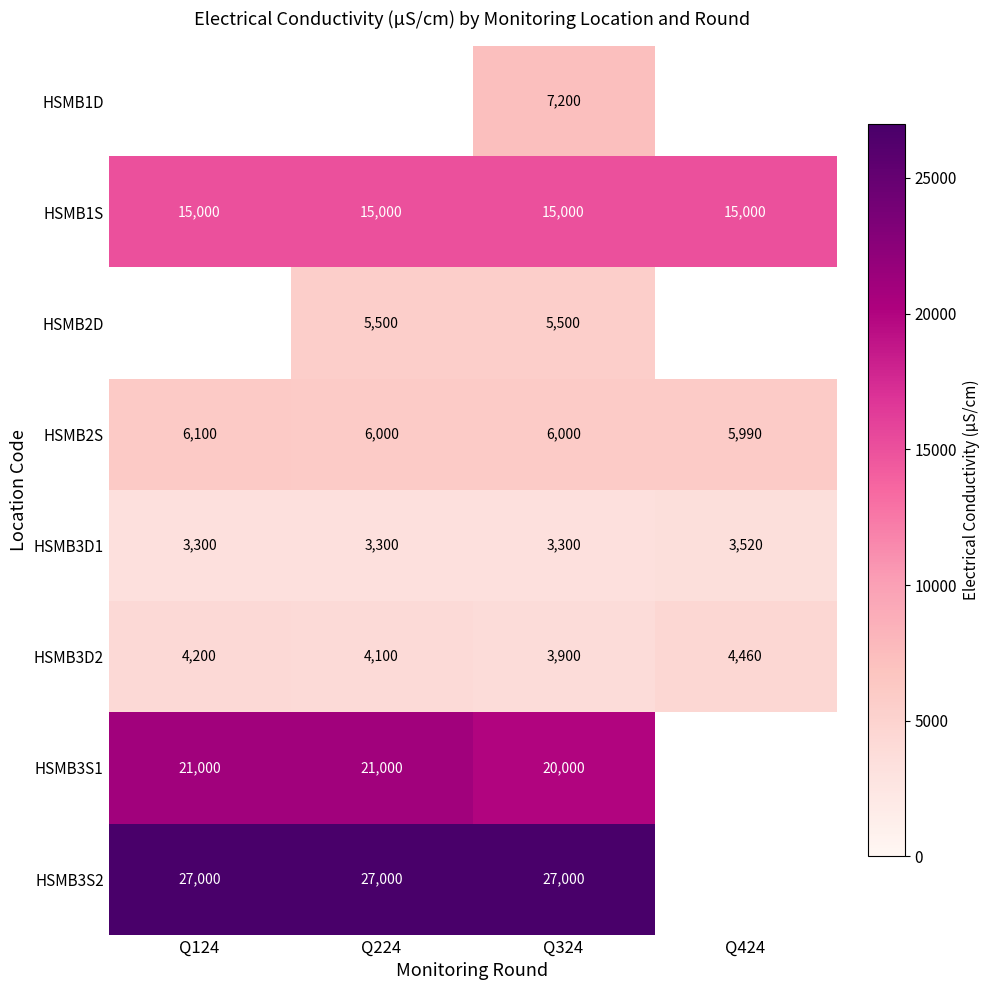

What is the approximate value of HSMB3D1 at Q224, to the nearest 5?

3300